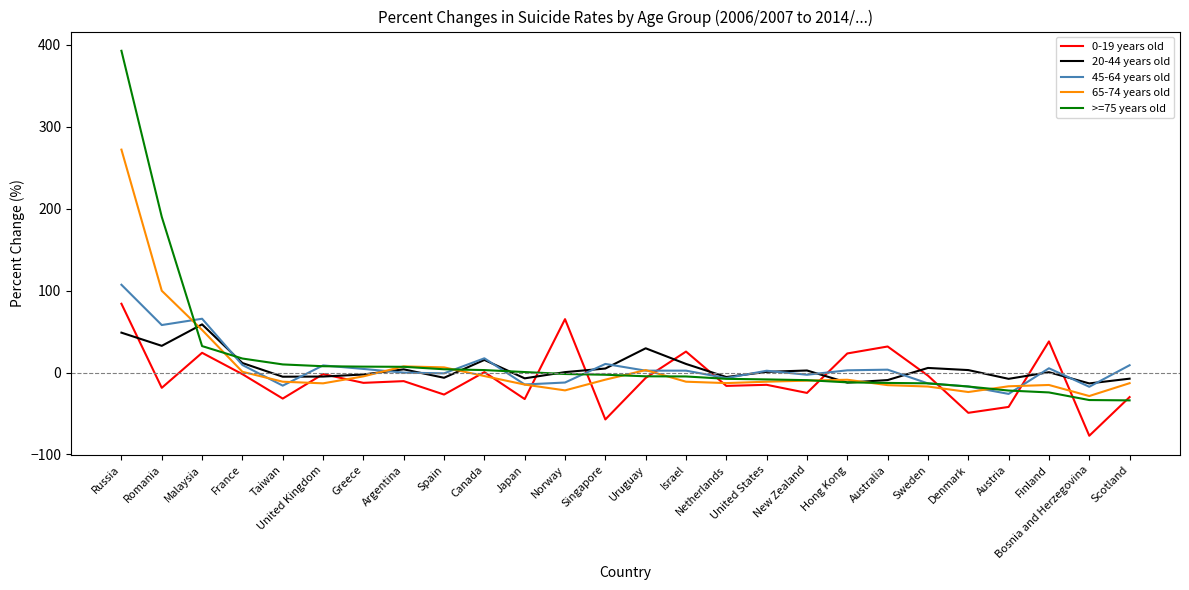

Rank the series at Russia from highest to lowest value.

>=75 years old, 65-74 years old, 45-64 years old, 0-19 years old, 20-44 years old